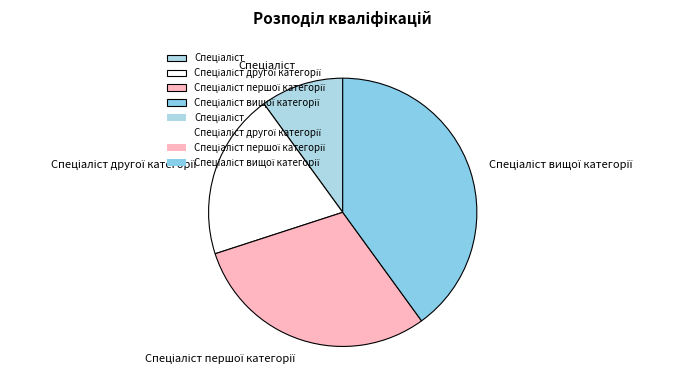

Is there a majority slice in this chart?

No